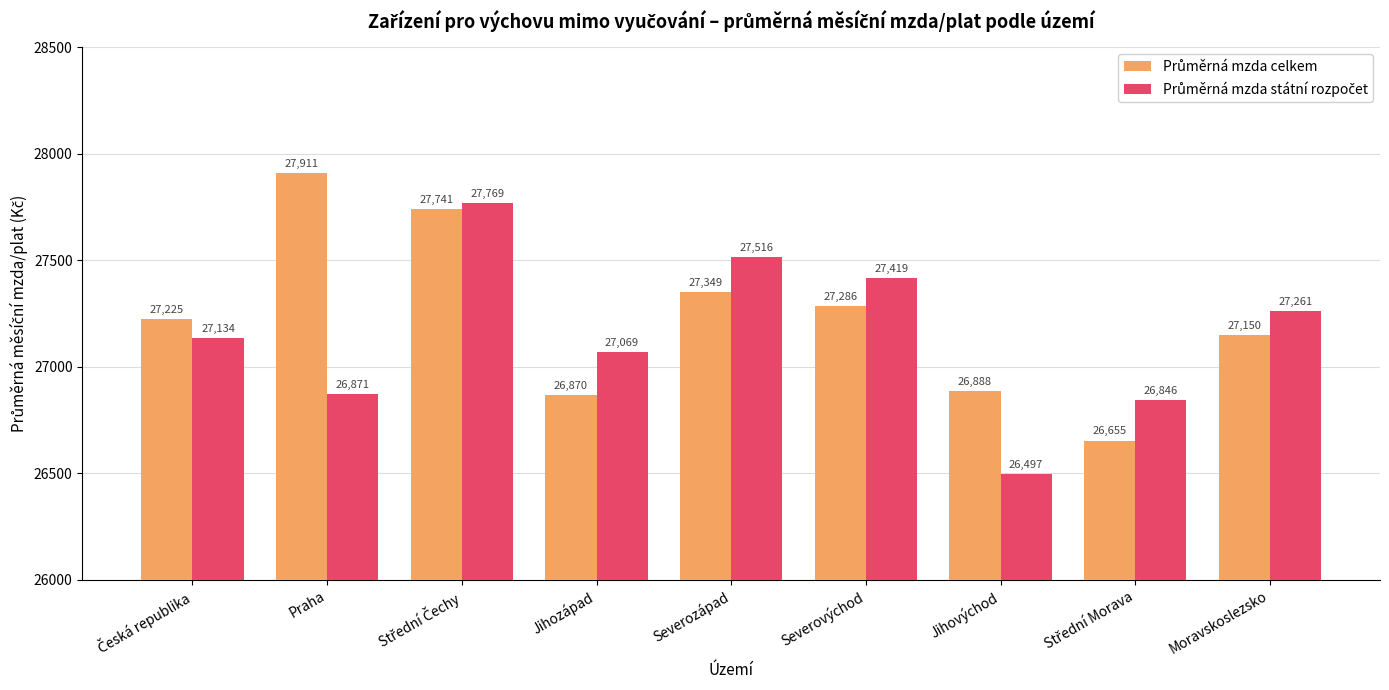

Which label corresponds to the smallest value in the chart?

Jihovýchod